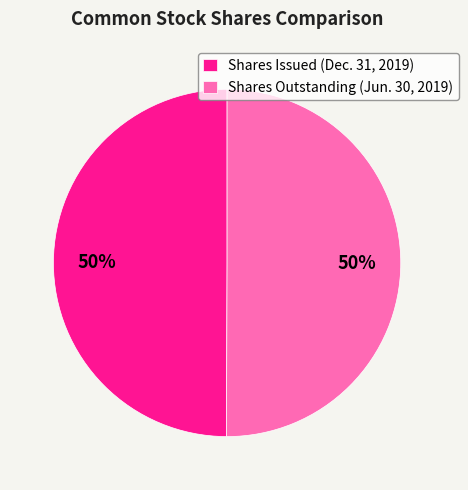

To the nearest percent, what portion does Shares Outstanding (Jun. 30, 2019) represent?

50%